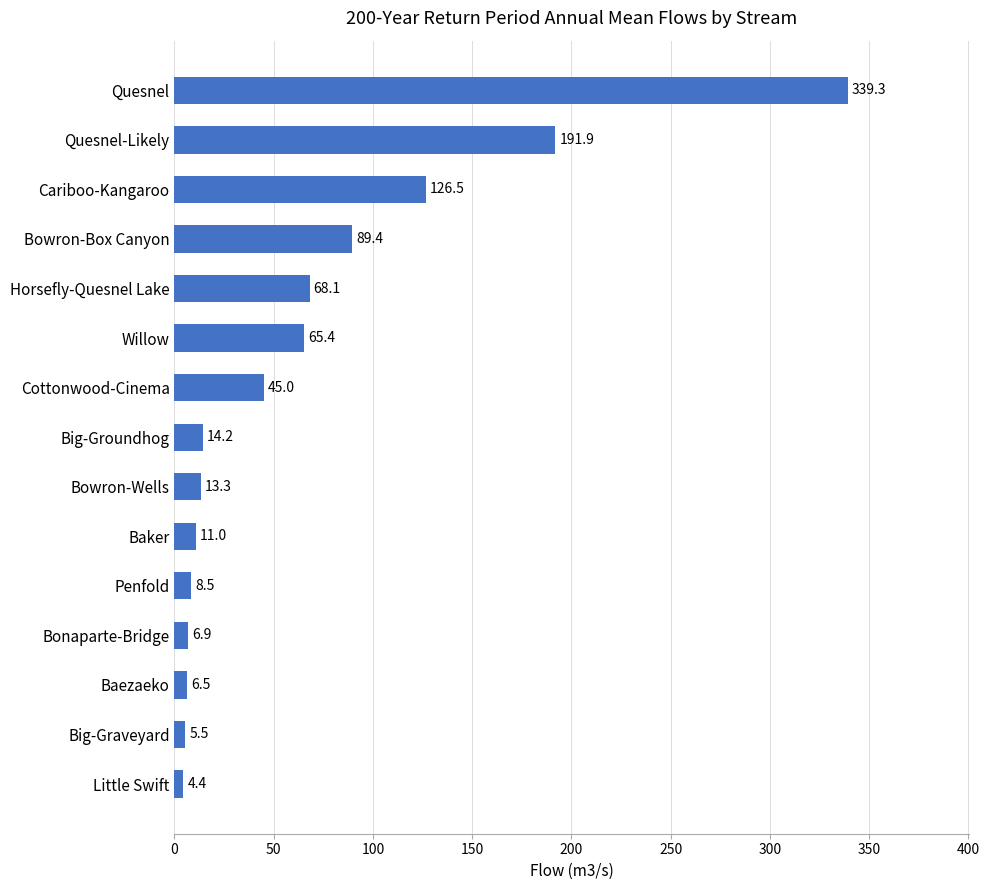

What is the sum of all values?

995.9